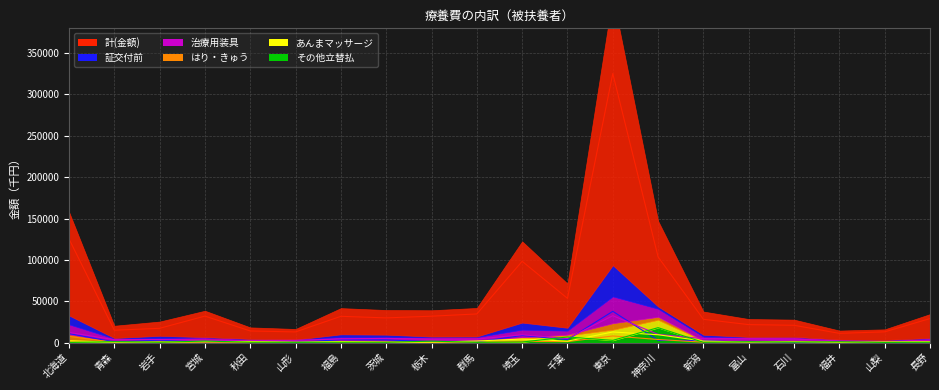

What is the maximum value shown in the chart?

325307.1